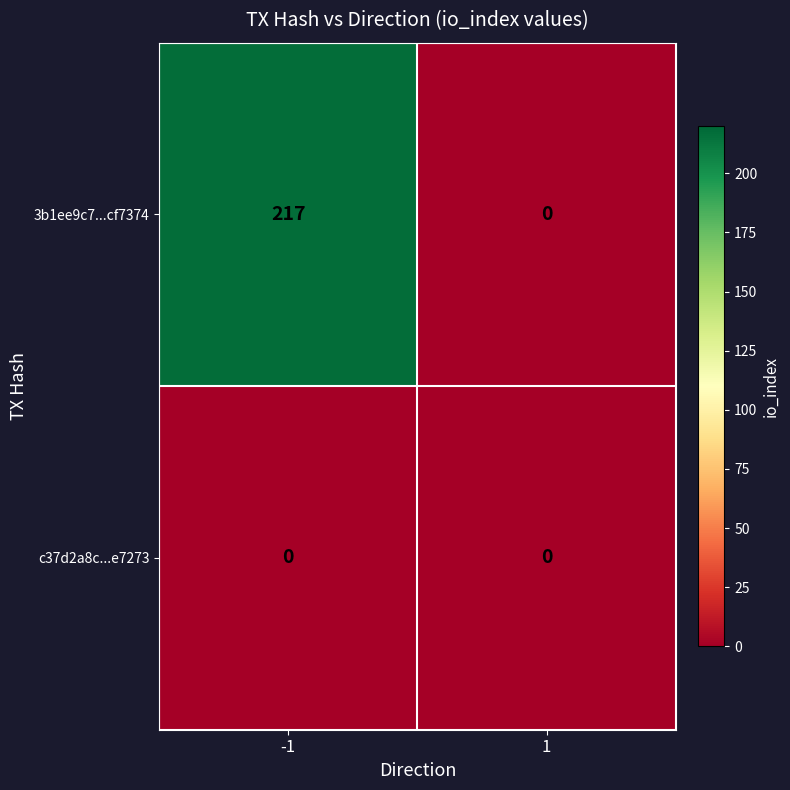

Reading left to right, extract all data points from this chart.

3b1ee9c7...cf7374: 217	0
c37d2a8c...e7273: 0	0